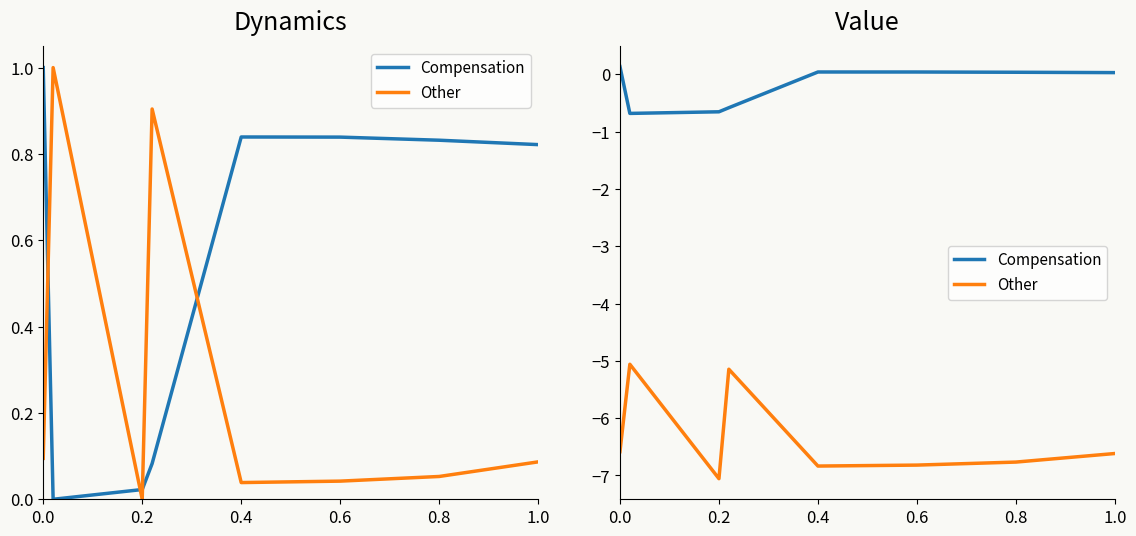

Which series has the largest total across all categories?

Compensation